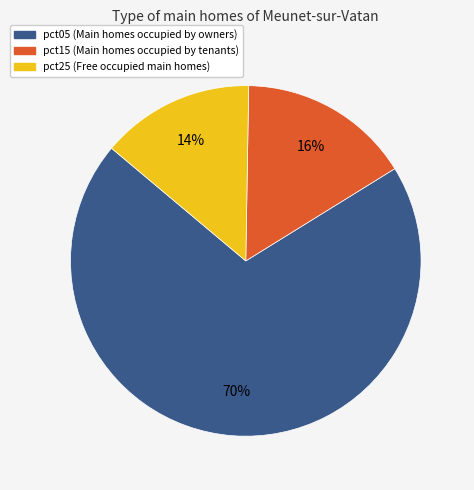

Is there any slice that represents more than half of the pie?

Yes